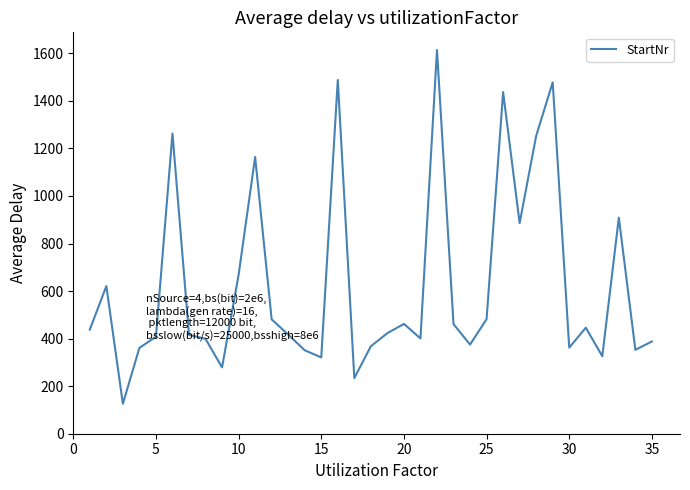

What is the maximum value shown in the chart?

1614